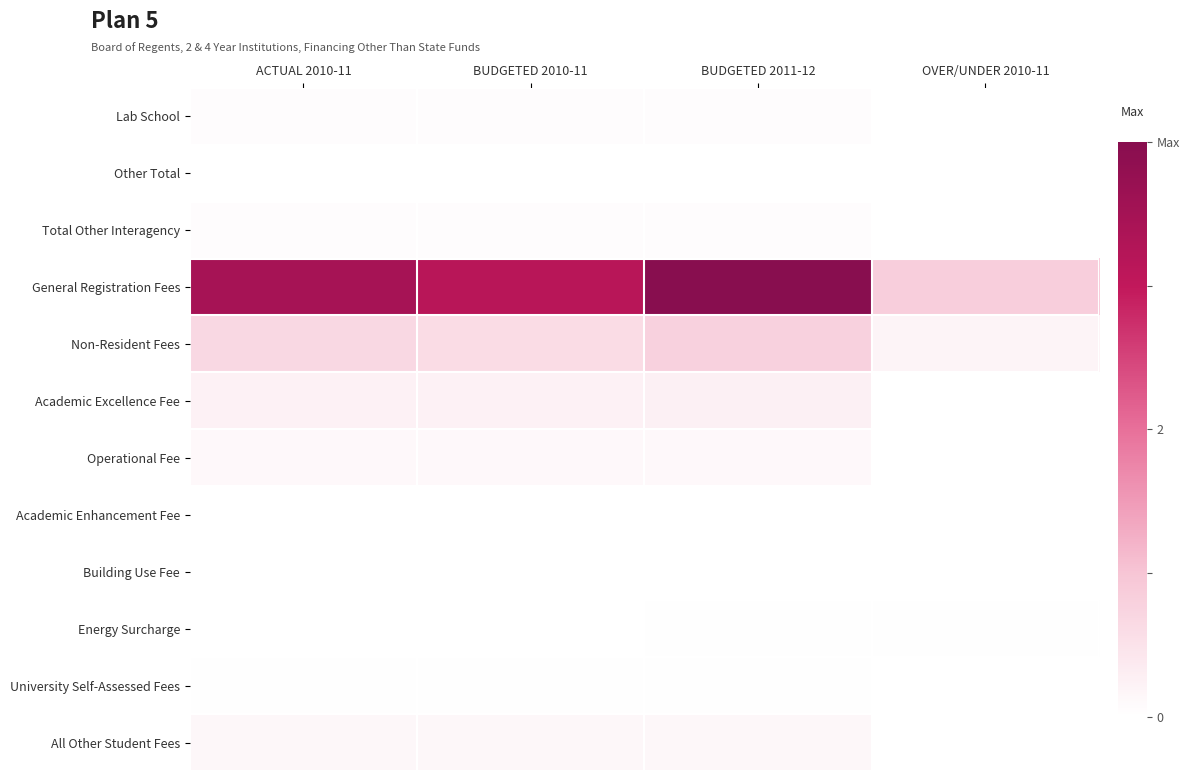

Reading left to right, what are all the values shown in this chart?

Lab School: ACTUAL 2010-11=0.0	BUDGETED 2010-11=0.0	BUDGETED 2011-12=0.0	OVER/UNDER 2010-11=0.0
Other Total: ACTUAL 2010-11=0.0	BUDGETED 2010-11=0.0	BUDGETED 2011-12=0.0	OVER/UNDER 2010-11=0.0
Total Other Interagency: ACTUAL 2010-11=0.0	BUDGETED 2010-11=0.0	BUDGETED 2011-12=0.0	OVER/UNDER 2010-11=0.0
General Registration Fees: ACTUAL 2010-11=0.9	BUDGETED 2010-11=0.8	BUDGETED 2011-12=1.0	OVER/UNDER 2010-11=0.2
Non-Resident Fees: ACTUAL 2010-11=0.2	BUDGETED 2010-11=0.1	BUDGETED 2011-12=0.2	OVER/UNDER 2010-11=0.0
Academic Excellence Fee: ACTUAL 2010-11=0.1	BUDGETED 2010-11=0.1	BUDGETED 2011-12=0.1	OVER/UNDER 2010-11=0.0
Operational Fee: ACTUAL 2010-11=0.0	BUDGETED 2010-11=0.0	BUDGETED 2011-12=0.0	OVER/UNDER 2010-11=0.0
Academic Enhancement Fee: ACTUAL 2010-11=0.0	BUDGETED 2010-11=0.0	BUDGETED 2011-12=0.0	OVER/UNDER 2010-11=0.0
Building Use Fee: ACTUAL 2010-11=0.0	BUDGETED 2010-11=0.0	BUDGETED 2011-12=0.0	OVER/UNDER 2010-11=0.0
Energy Surcharge: ACTUAL 2010-11=0.0	BUDGETED 2010-11=0.0	BUDGETED 2011-12=0.0	OVER/UNDER 2010-11=0.0
University Self-Assessed Fees: ACTUAL 2010-11=0.0	BUDGETED 2010-11=0.0	BUDGETED 2011-12=0.0	OVER/UNDER 2010-11=0.0
All Other Student Fees: ACTUAL 2010-11=0.0	BUDGETED 2010-11=0.0	BUDGETED 2011-12=0.0	OVER/UNDER 2010-11=0.0